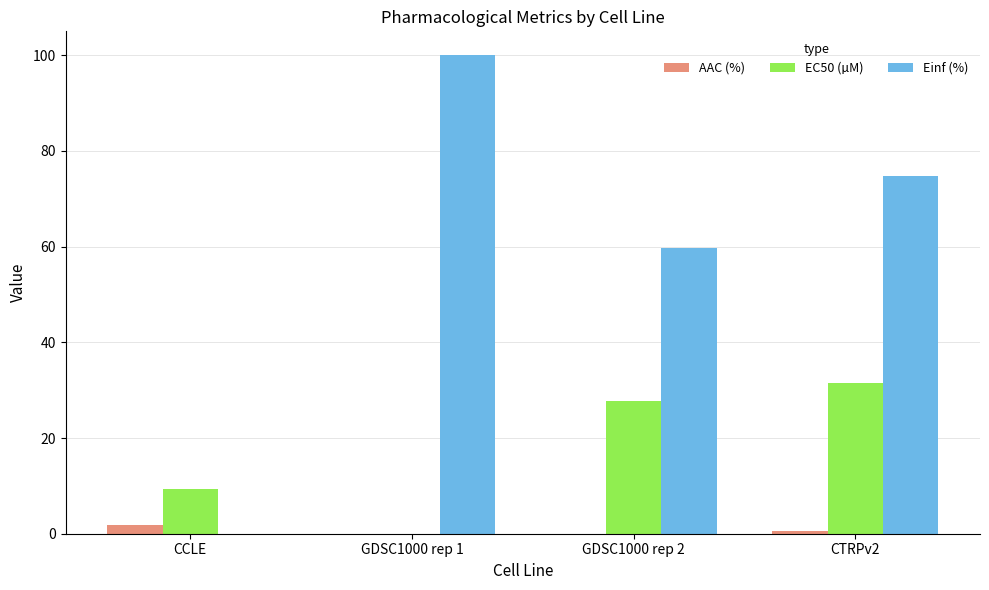

What is the average value of the AAC (%) series?

0.6